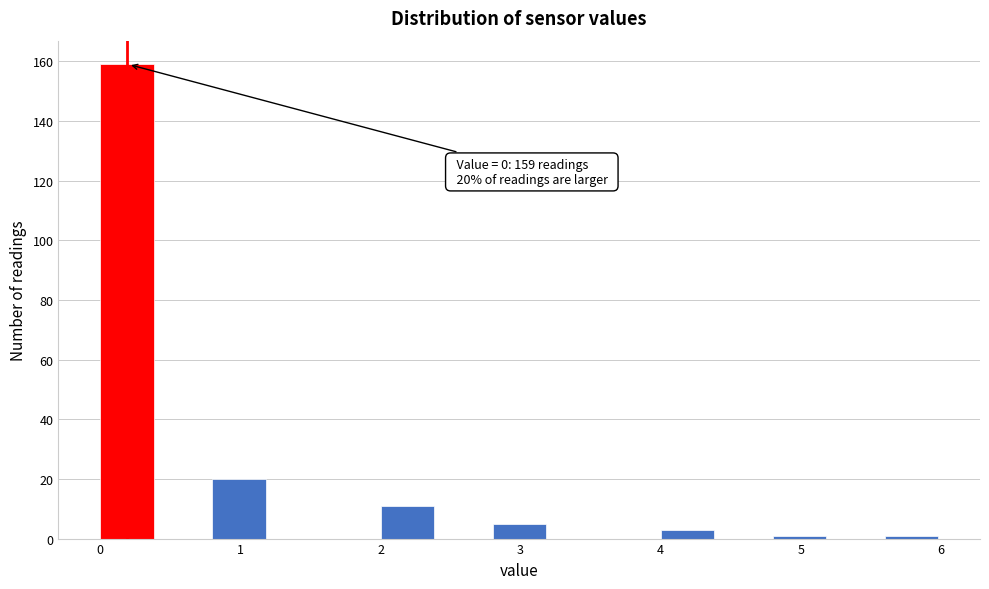

Which range on the x-axis has the tallest bar?

0.0 to 0.4